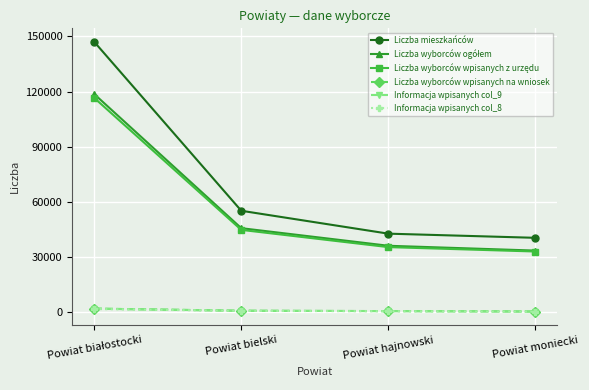

Is it true that Liczba mieszkańców equals 42804 at Powiat hajnowski?

True